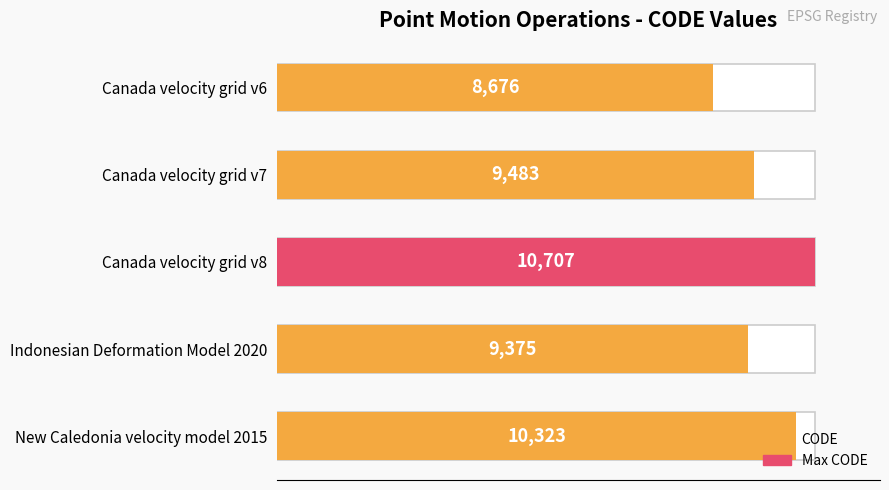

How many bars are there in total?

5